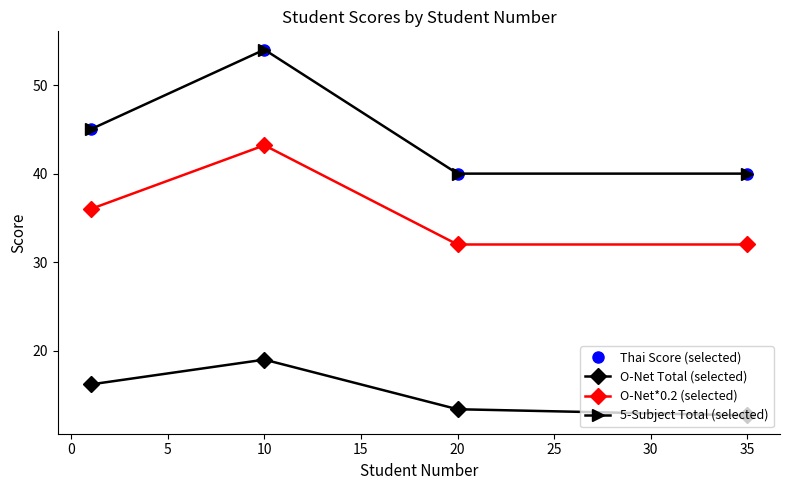

How many series are shown in this chart?

4